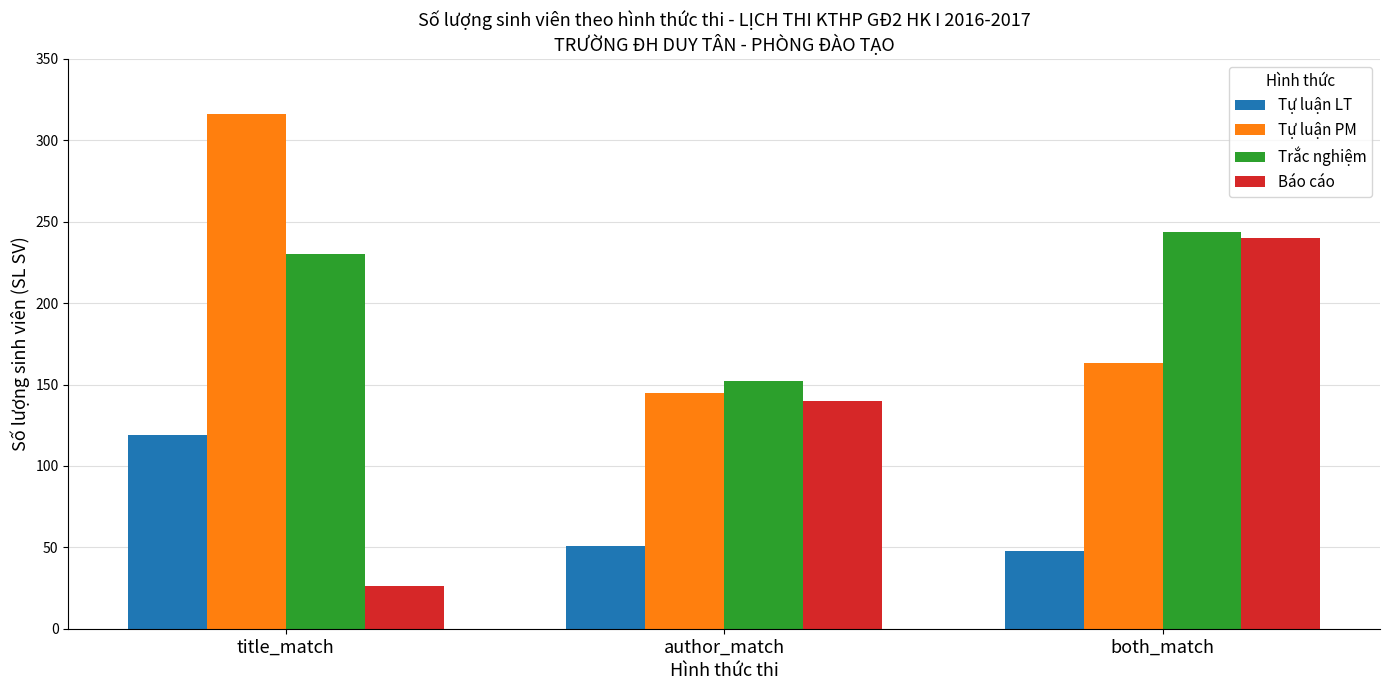

Does the chart contain stacked bars?

No